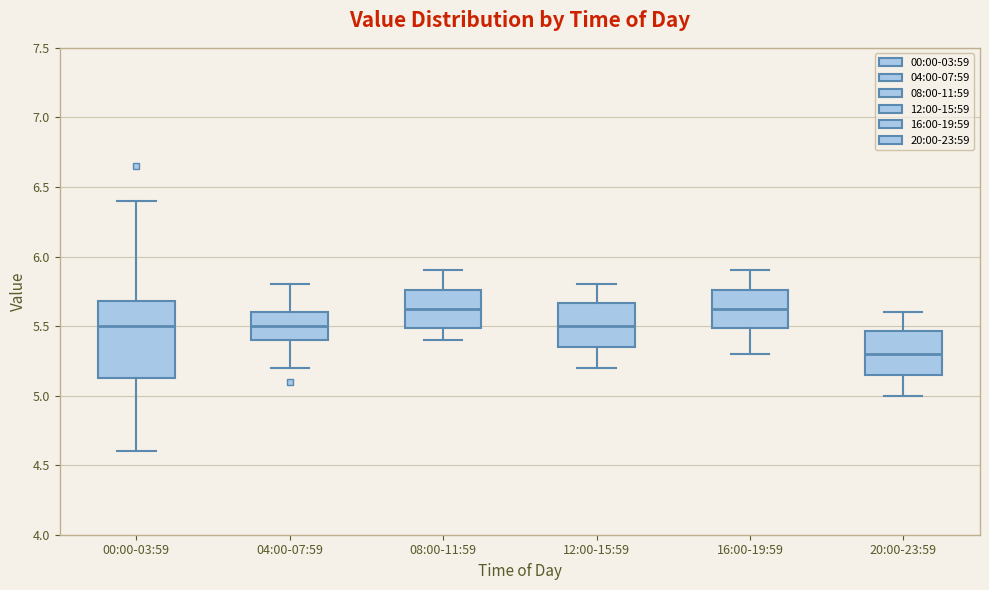

Comparing the boxes themselves (not the whiskers), which one is the tallest?

00:00-03:59